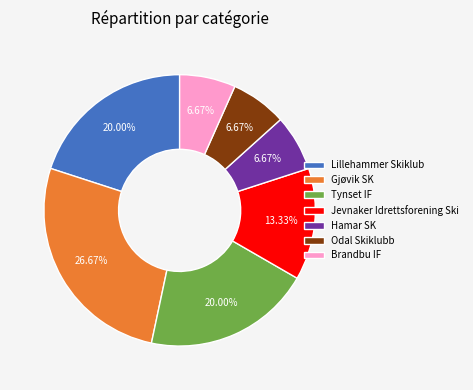

Which has a higher value, Jevnaker Idrettsforening Ski or Brandbu IF?

Jevnaker Idrettsforening Ski